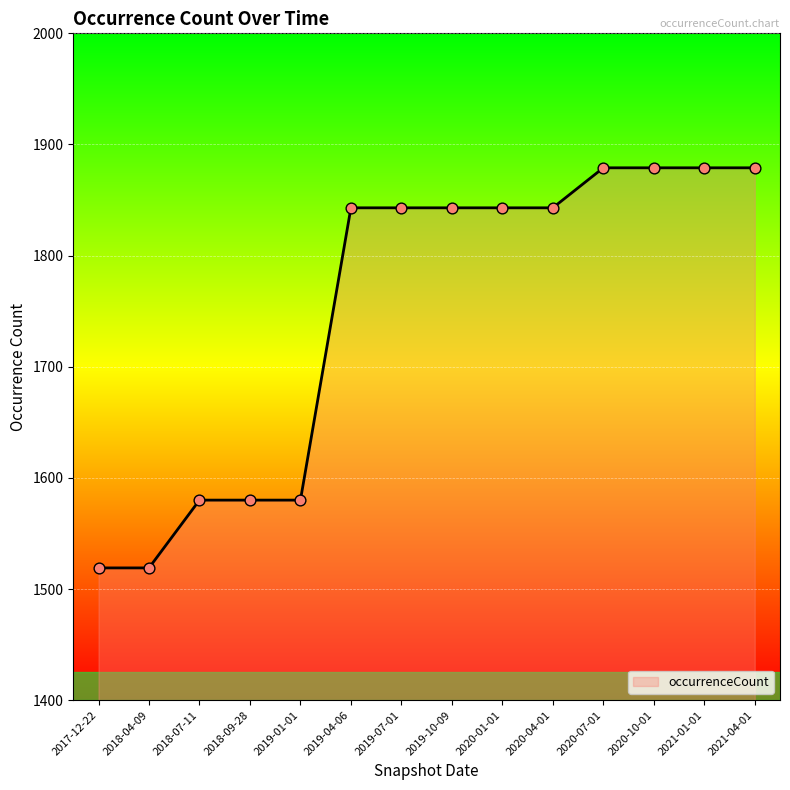

Between 2019-04-06 and 2021-04-01, which is larger?

2021-04-01